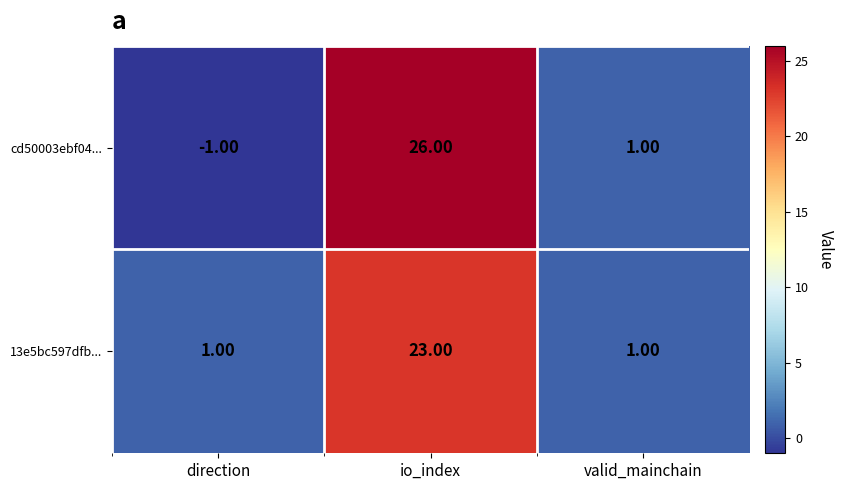

At which label does 13e5bc597dfb... reach its peak?

io_index